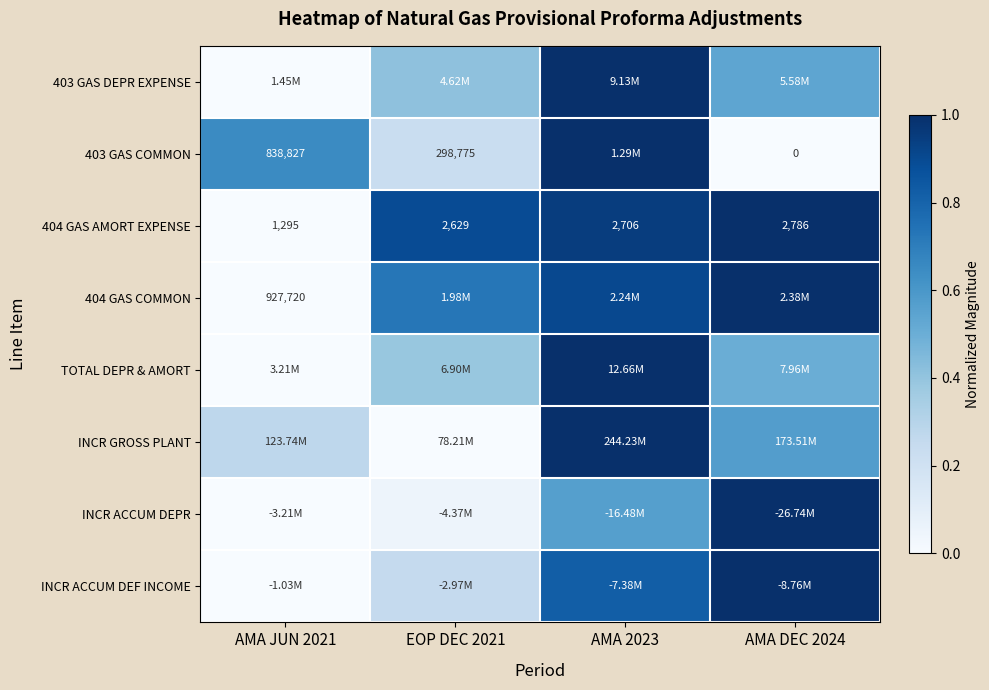

The value of INCR ACCUM DEF INCOME at AMA 2023 is 1.4. True or false?

False